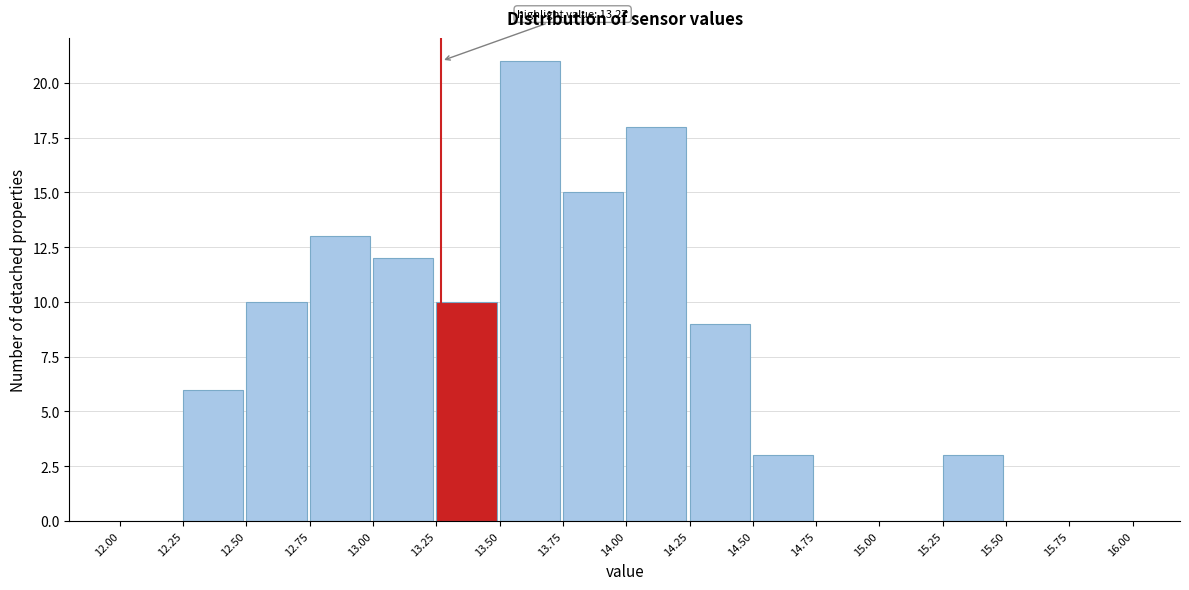

Which range on the x-axis has the tallest bar?

13.50 to 13.75